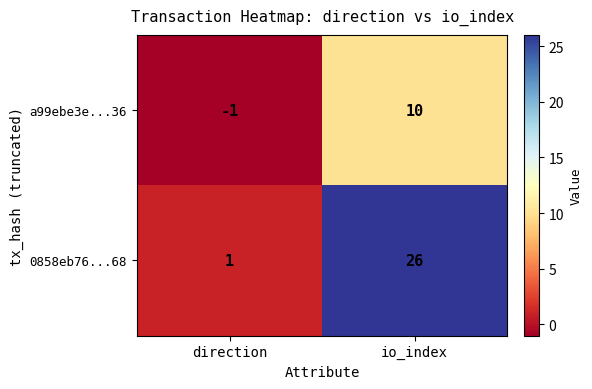

Which label corresponds to the largest value in the chart?

io_index